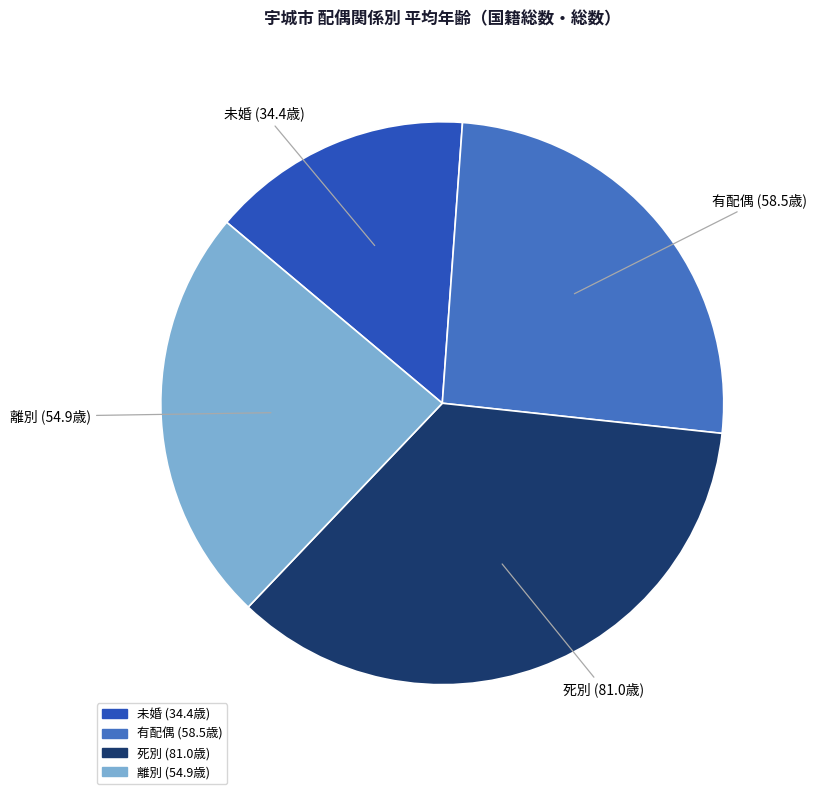

Is there a majority slice in this chart?

No